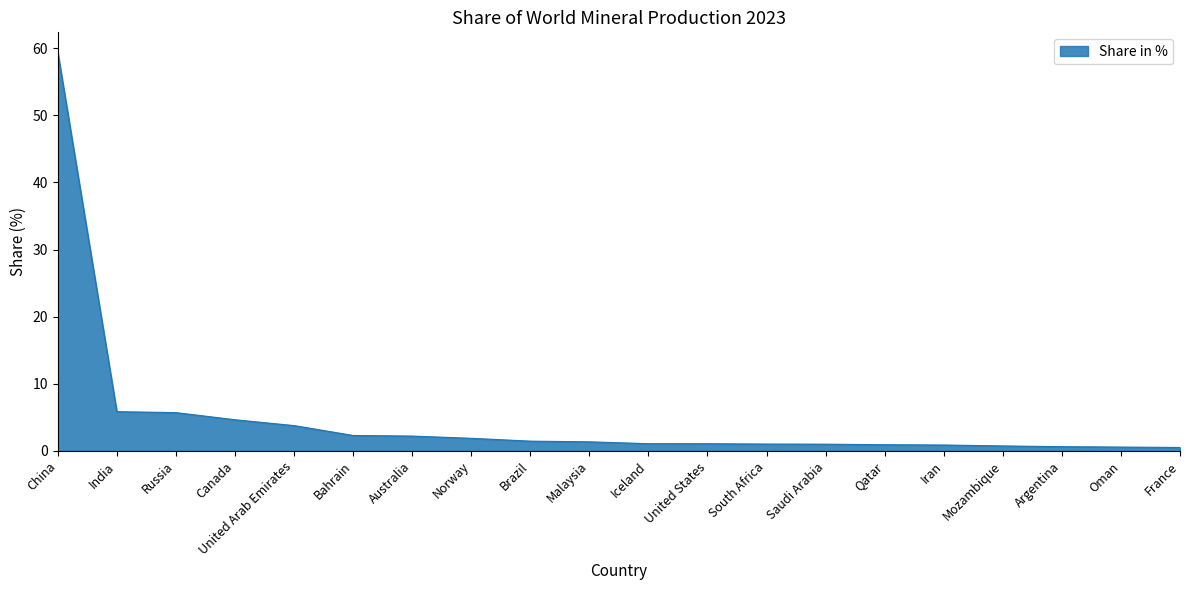

What is the difference between the maximum and minimum values?

58.9